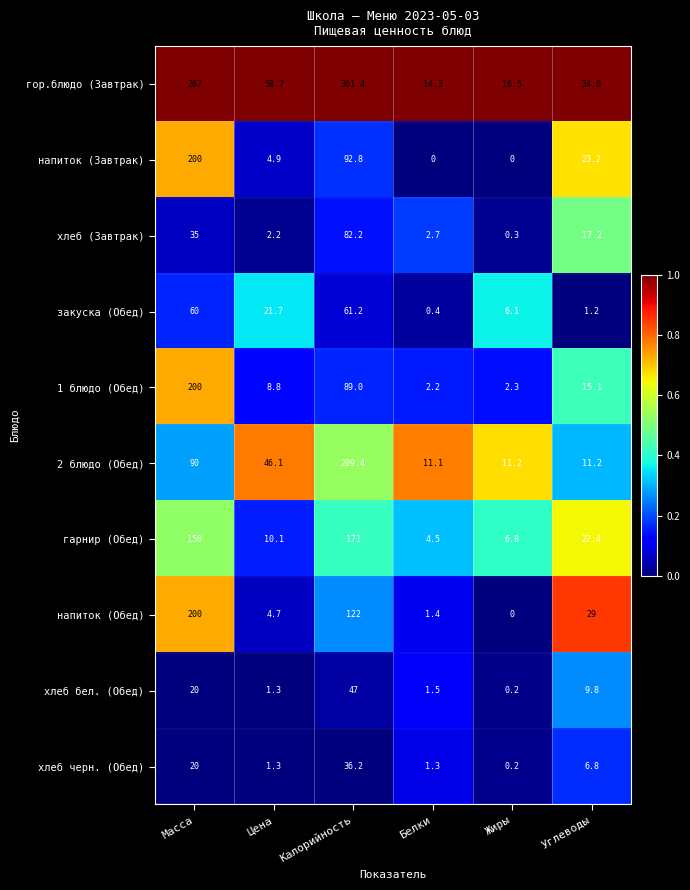

What is the difference between the maximum and second lowest values in the гарнир (Обед) series?

164.2